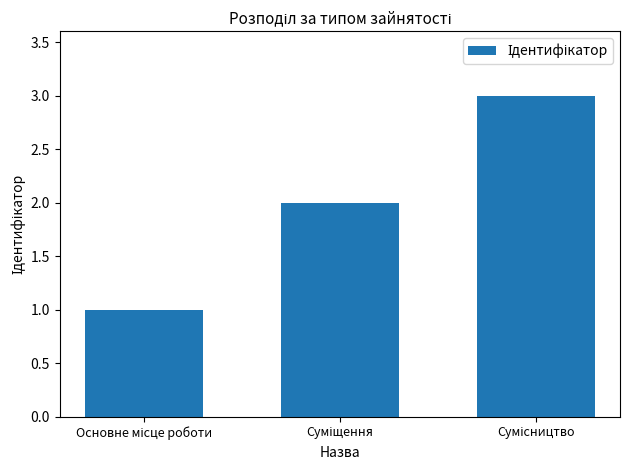

What is the sum of all values?

6